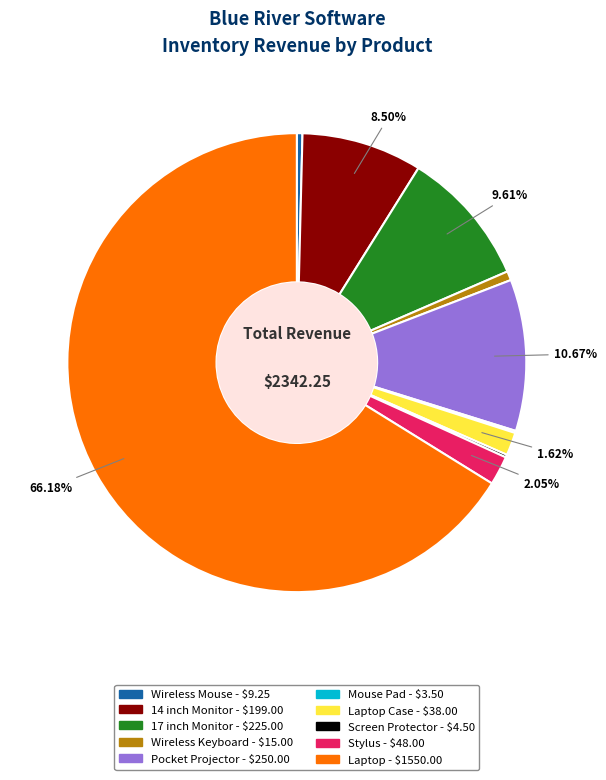

Does any single category account for the majority?

Yes